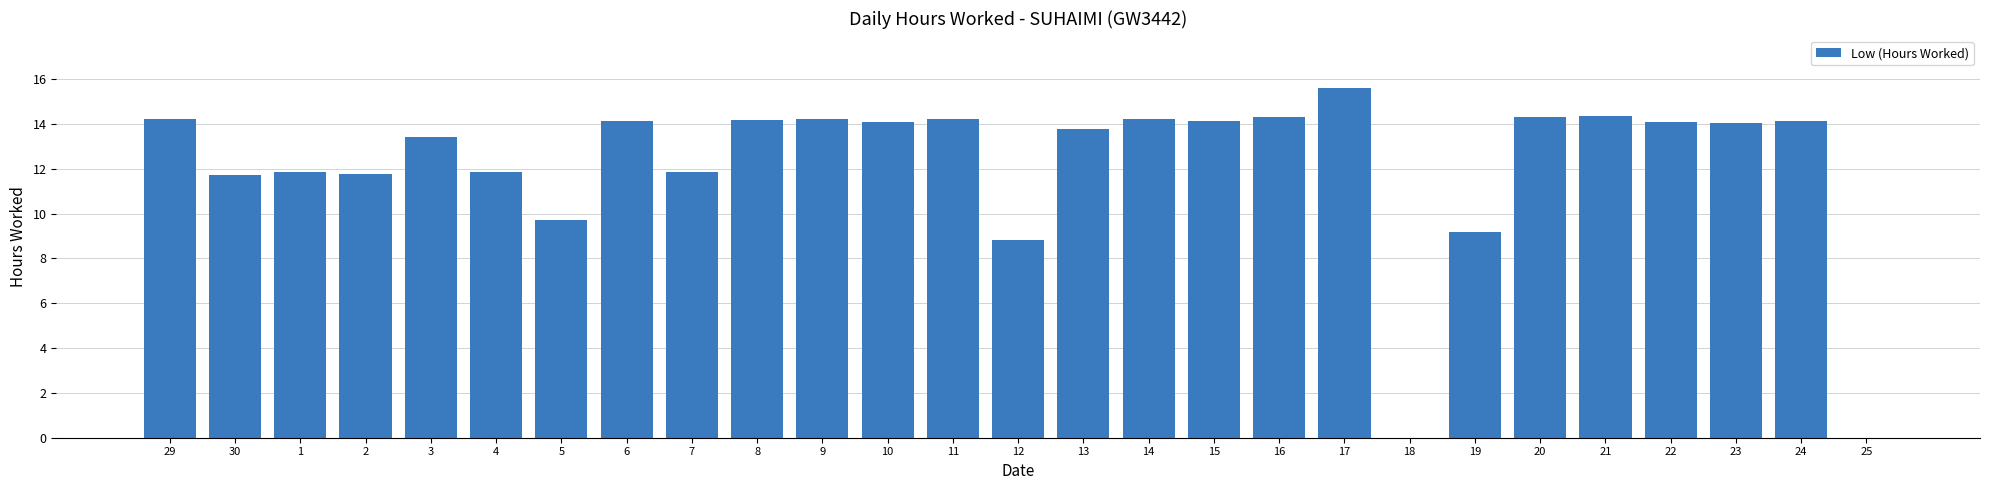

What is the approximate value at 6?

14.1